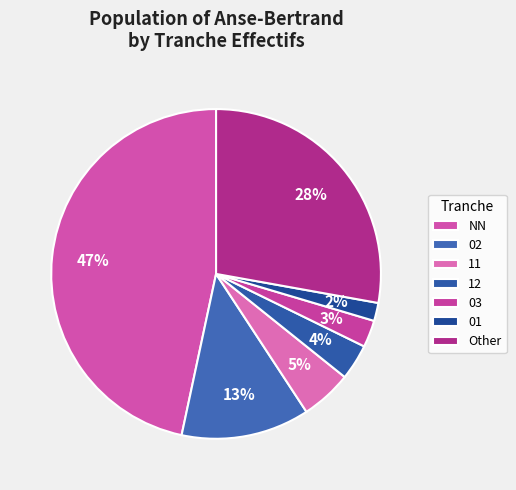

To the nearest percent, what percentage of the pie is 02?

13%